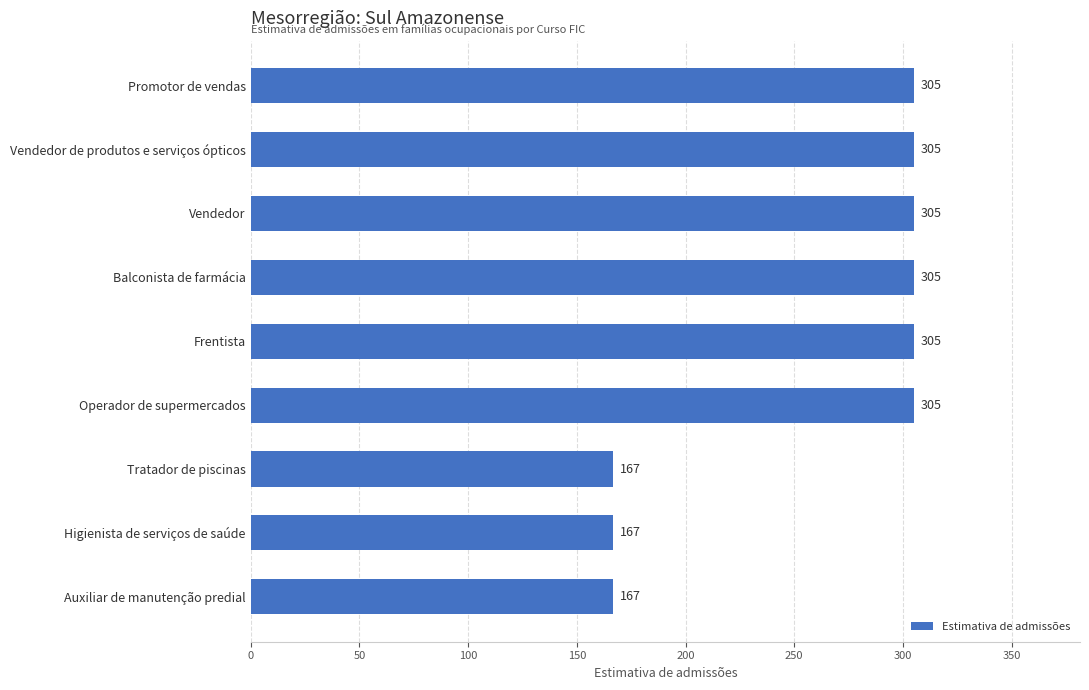

What is the label of the 8th bar from the top?

Higienista de serviços de saúde